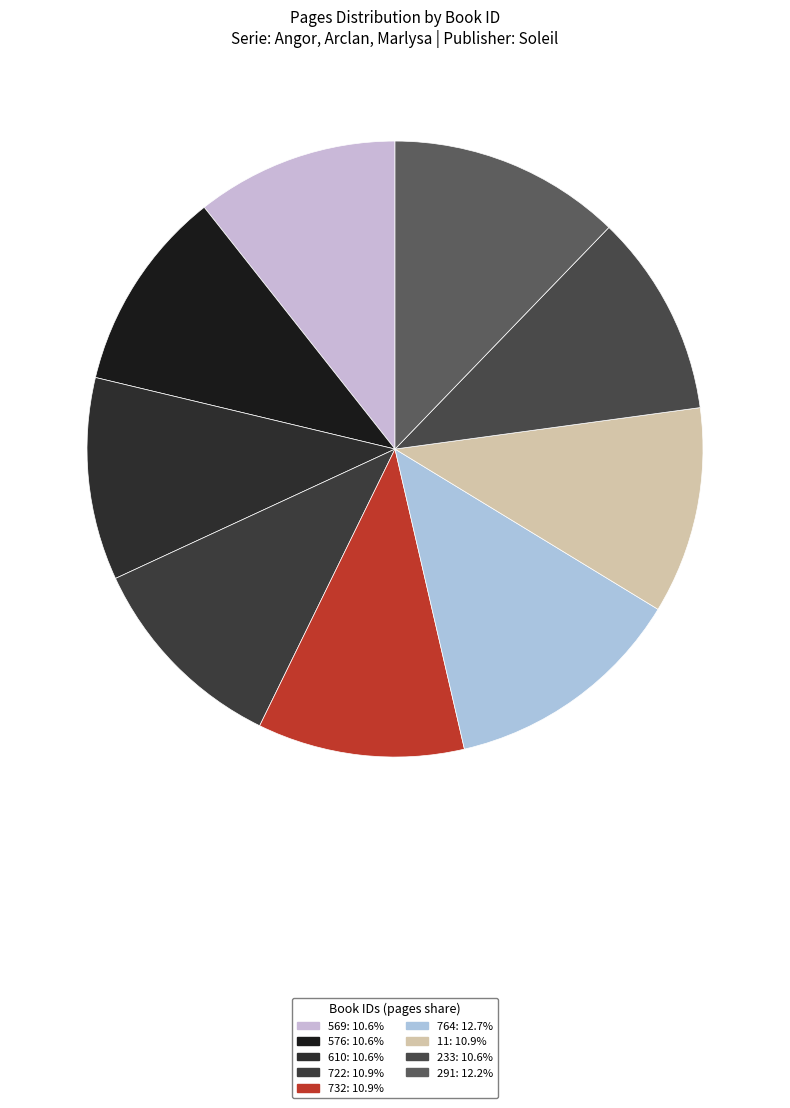

Rank the categories by value from highest to lowest.

764, 291, 722, 732, 11, 569, 576, 610, 233